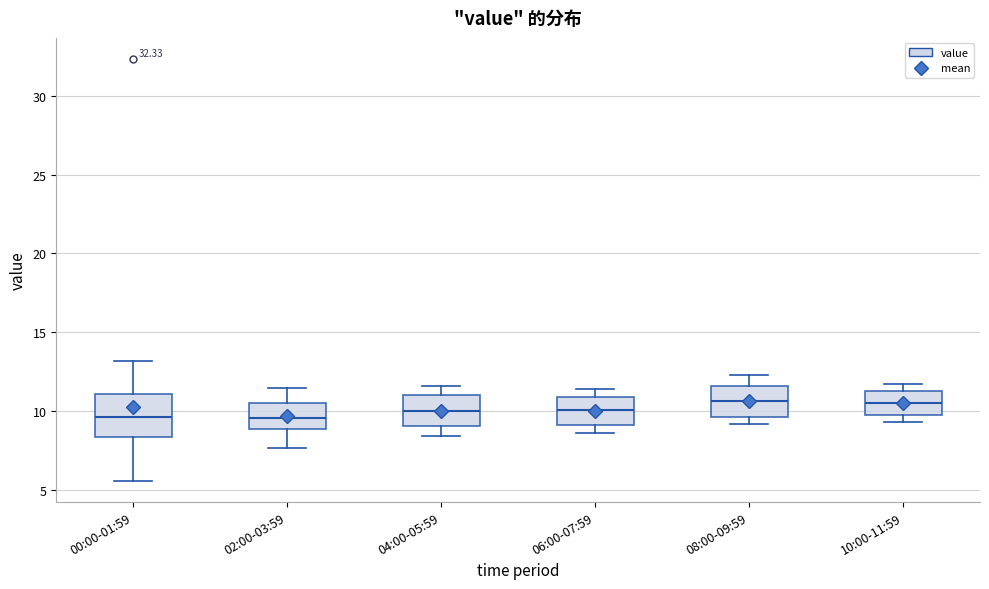

Where does the upper whisker of the box for 06:00-07:59 end on the y-axis? The values are not printed on the chart, so give them approximately, as read against the axis.

11.5